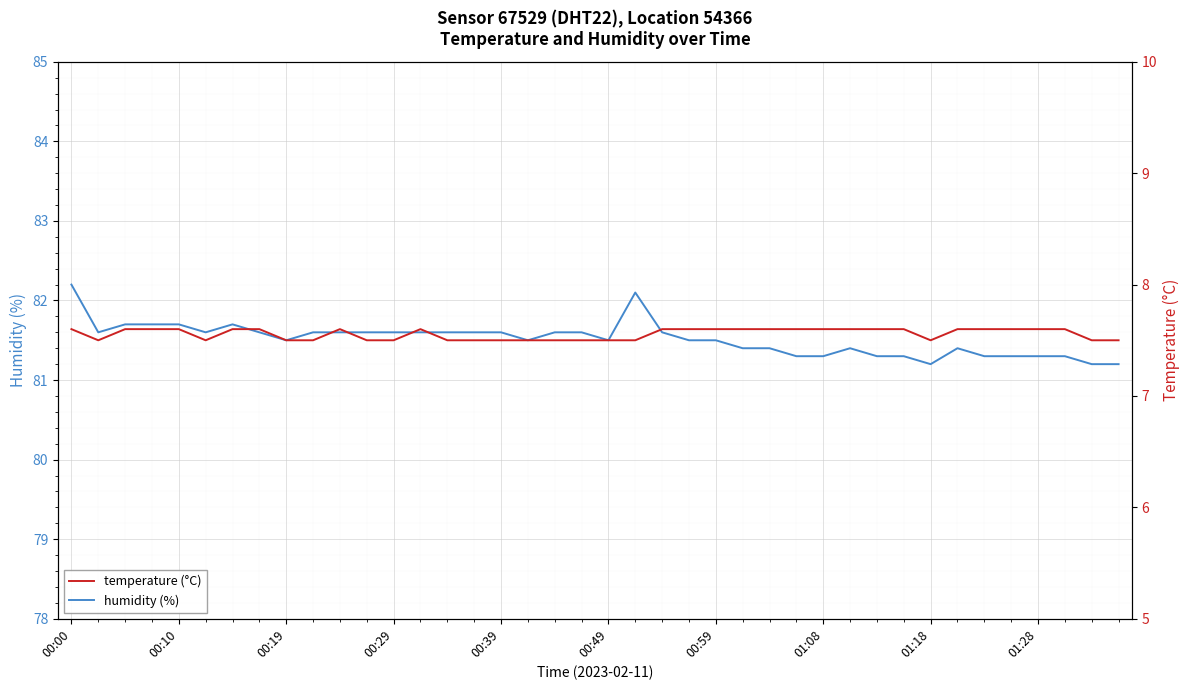

True or false: humidity has more than 0 points higher than both neighbors.

True